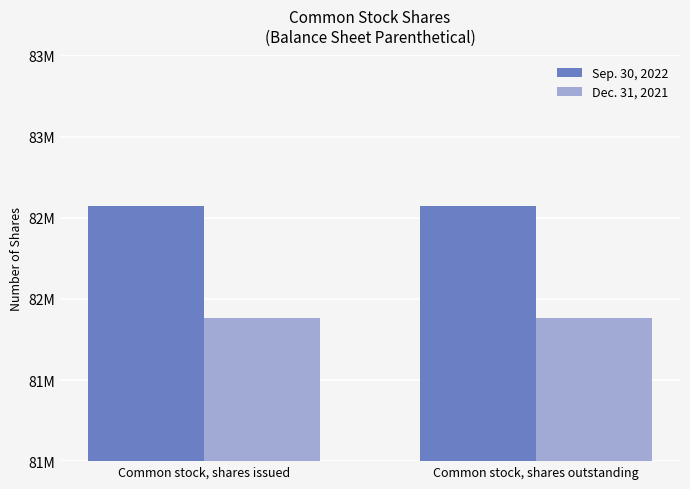

What is the highest value of the Dec. 31, 2021 series?

81881477